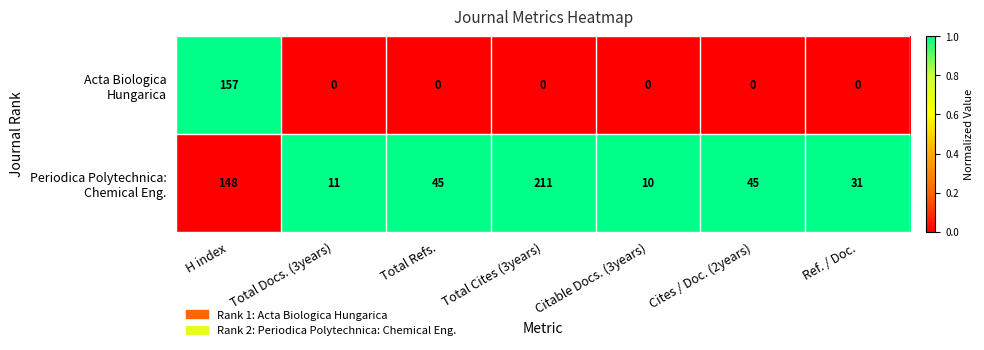

What is the greatest value displayed?

211